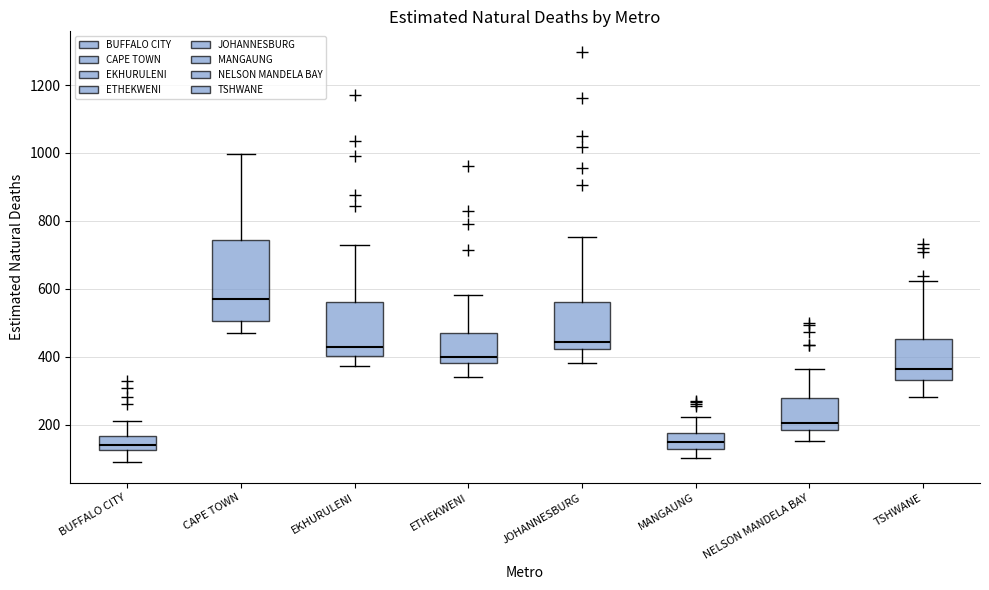

Which box is the tallest, from its lower edge to its upper edge?

CAPE TOWN